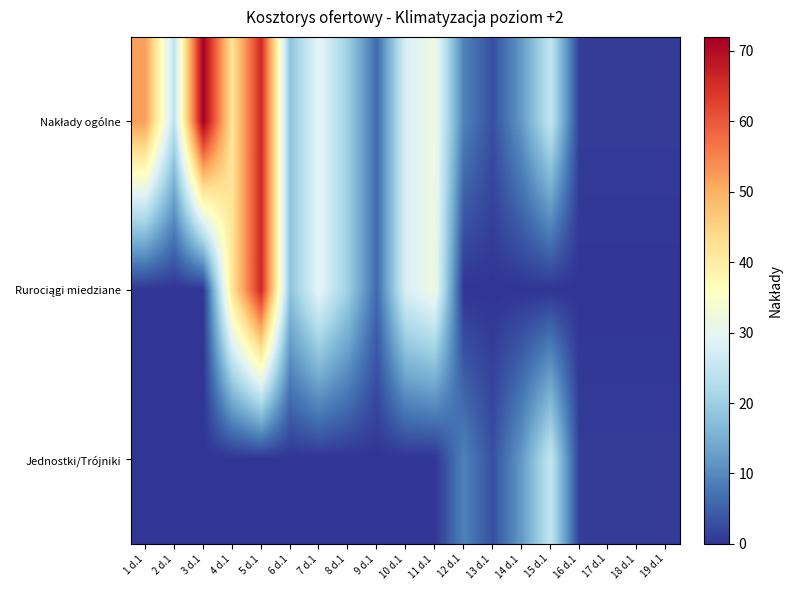

Which series has the largest total across all categories?

Nakłady ogólne